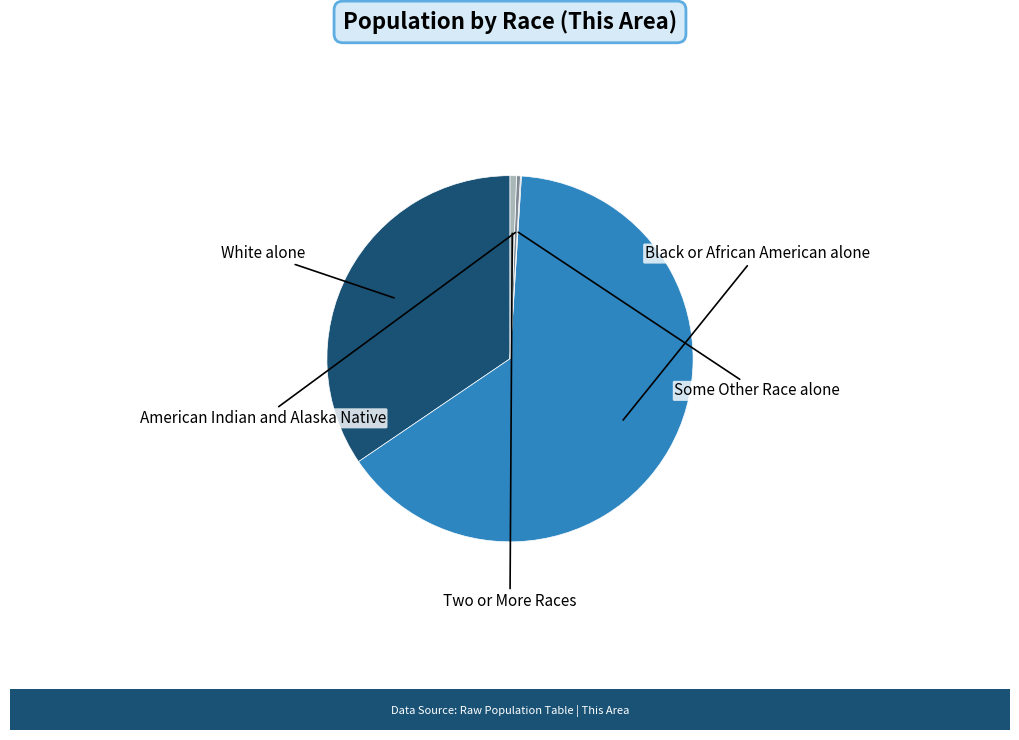

Is there a majority slice in this chart?

Yes